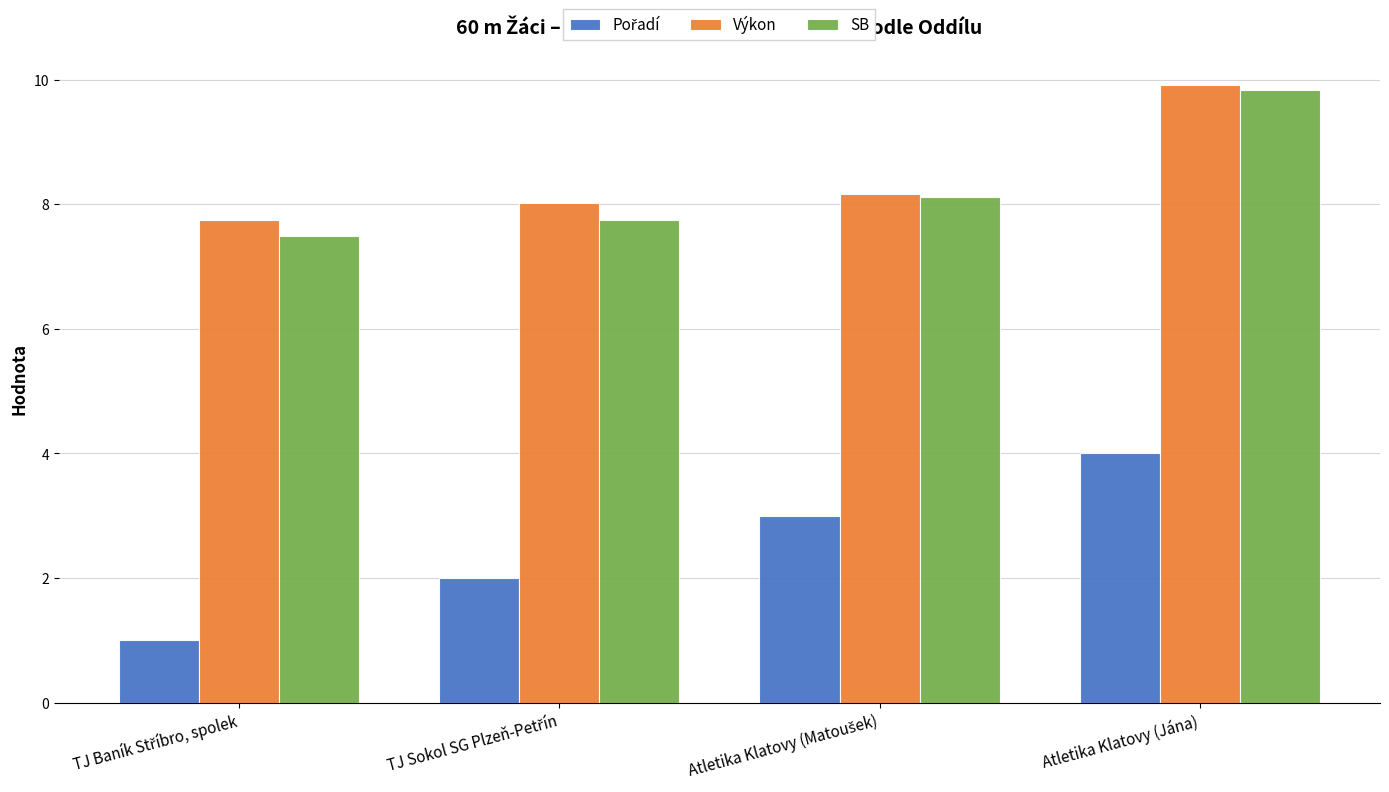

True or false: Výkon has a value of 5.4 at Atletika Klatovy (Jána).

False